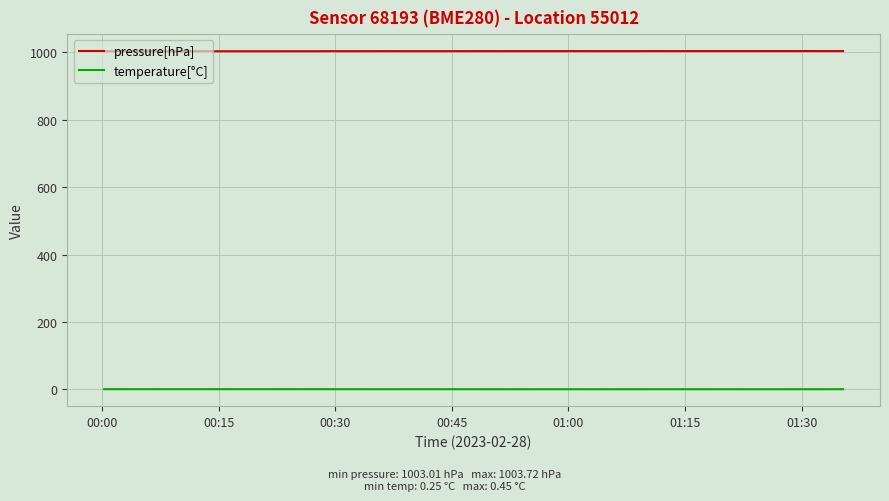

True or false: temperature[°C] and pressure[hPa] intersect in this chart.

False